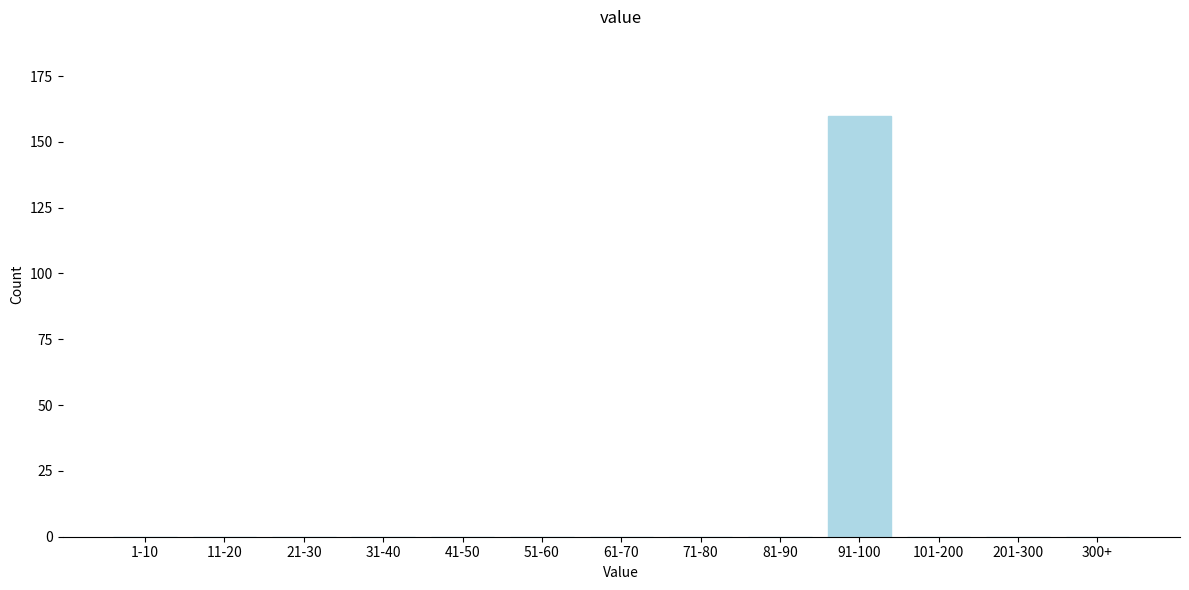

Reading left to right, list all the values displayed in this chart.

1-10=0	11-20=0	21-30=0	31-40=0	41-50=0	51-60=0	61-70=0	71-80=0	81-90=0	91-100=160	101-200=0	201-300=0	300+=0